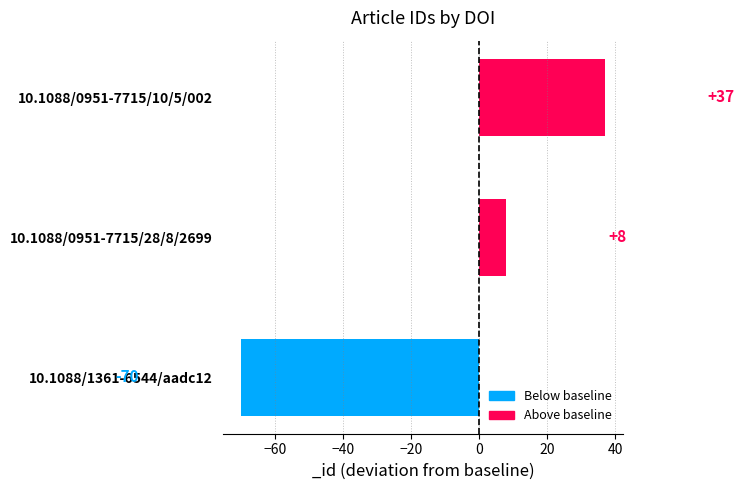

Does the chart contain any negative values?

Yes